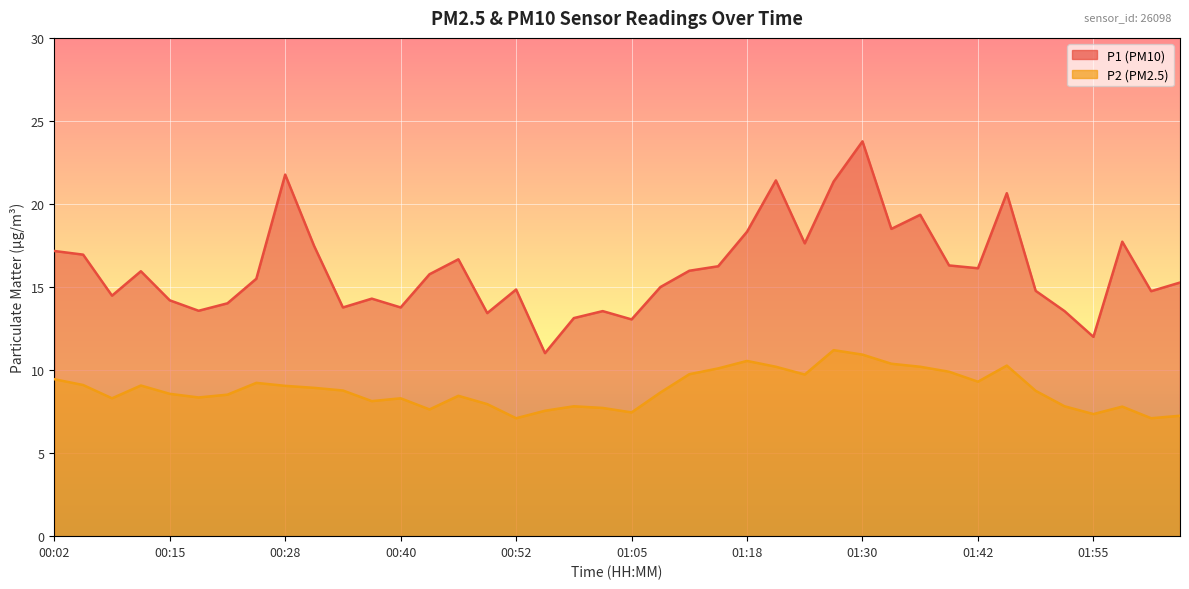

How many values in the P1 series exceed 15?

22